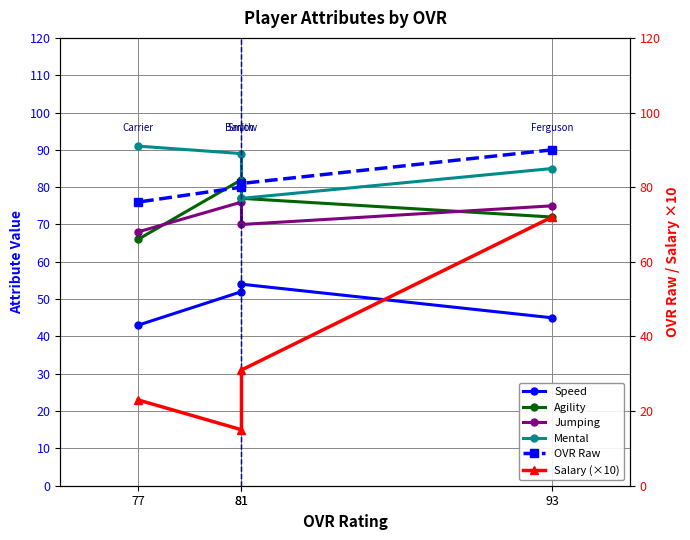

True or false: Mental and Salary (×10) cross at least once.

False